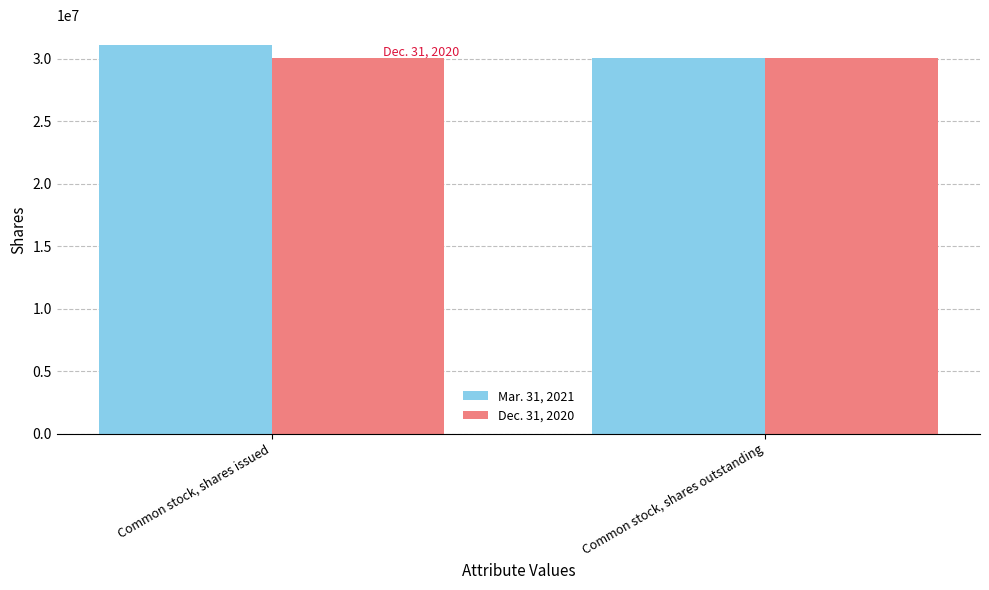

How many data points in Mar. 31, 2021 are less than 31137498?

1